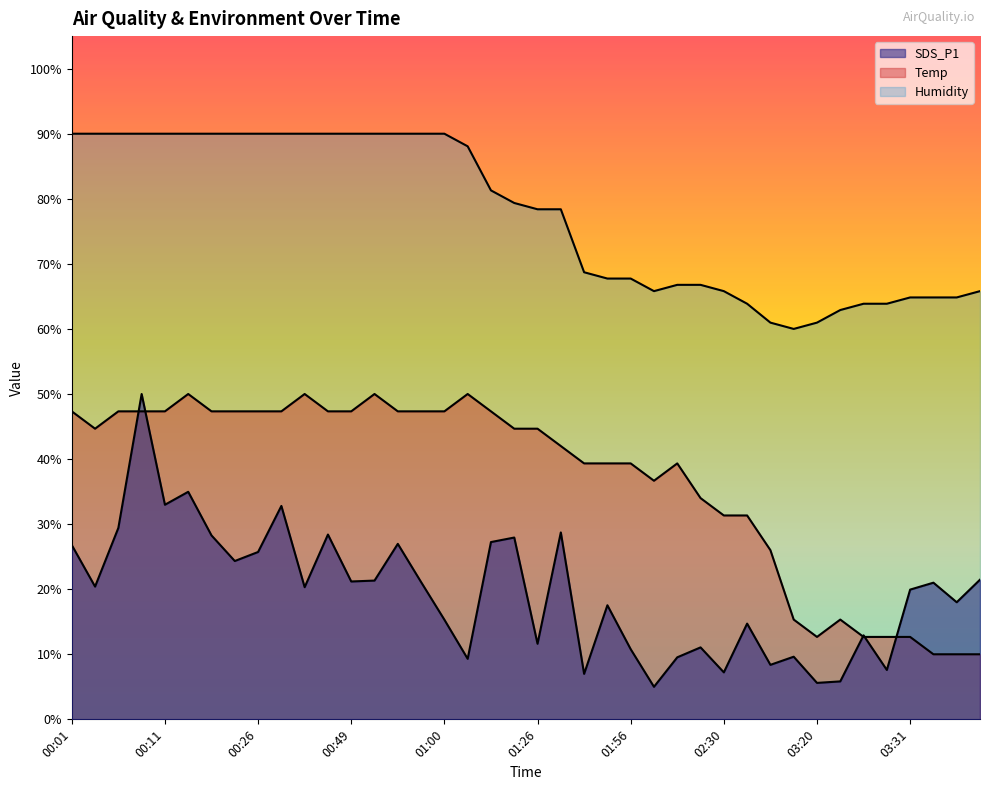

What position from the right is 02:30?

12